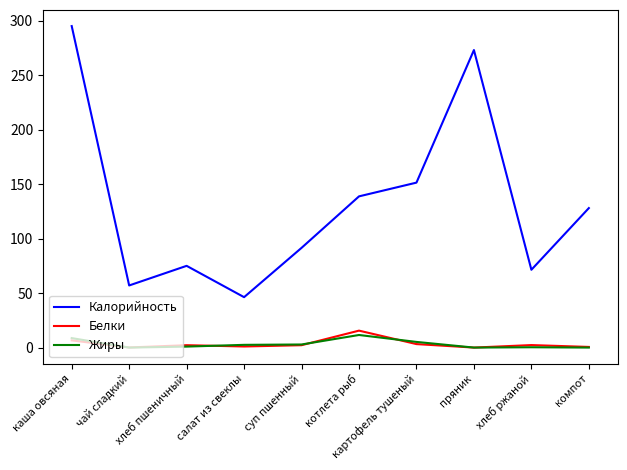

How many lines are shown in the chart?

3